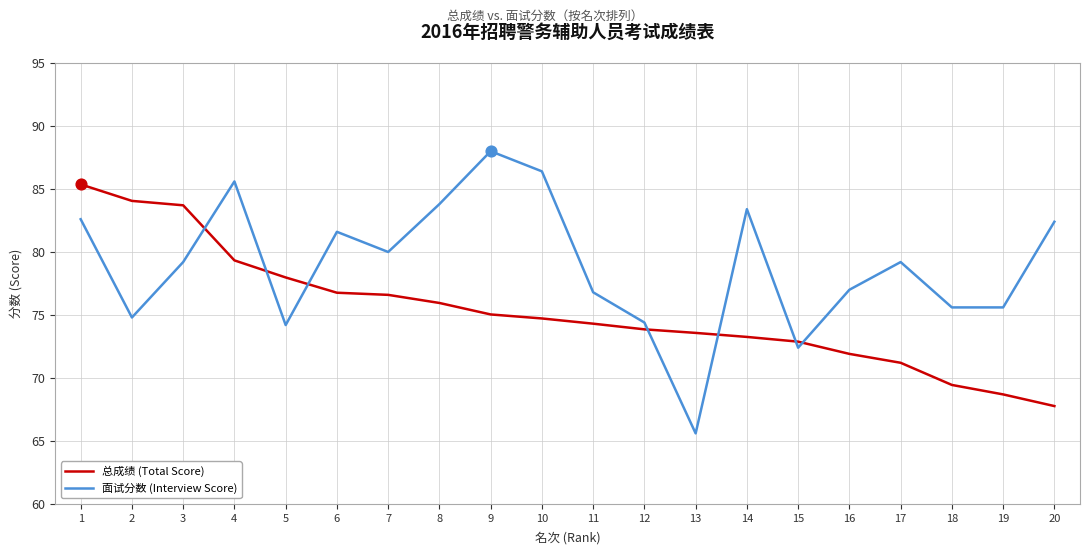

Which series has the largest total across all categories?

面试分数 (Interview Score)